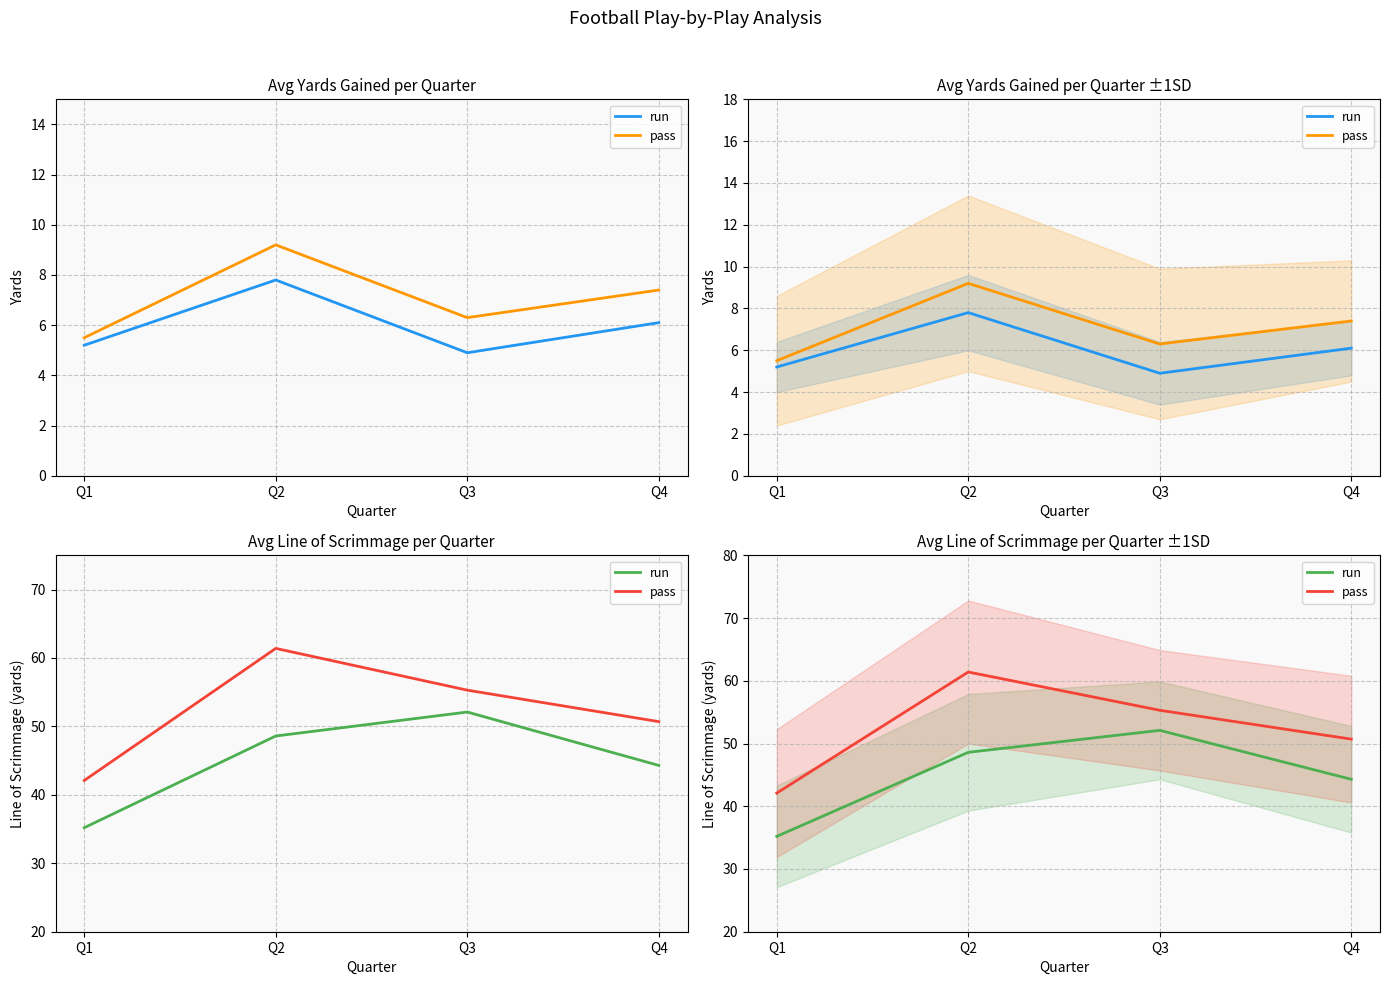

True or false: run and pass cross at least once.

False